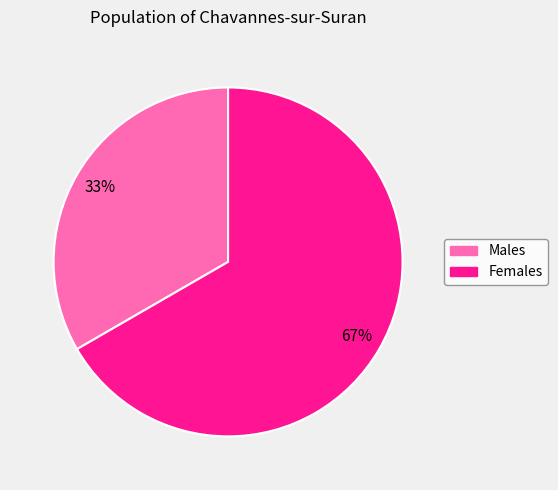

Is there any slice that represents more than half of the pie?

Yes